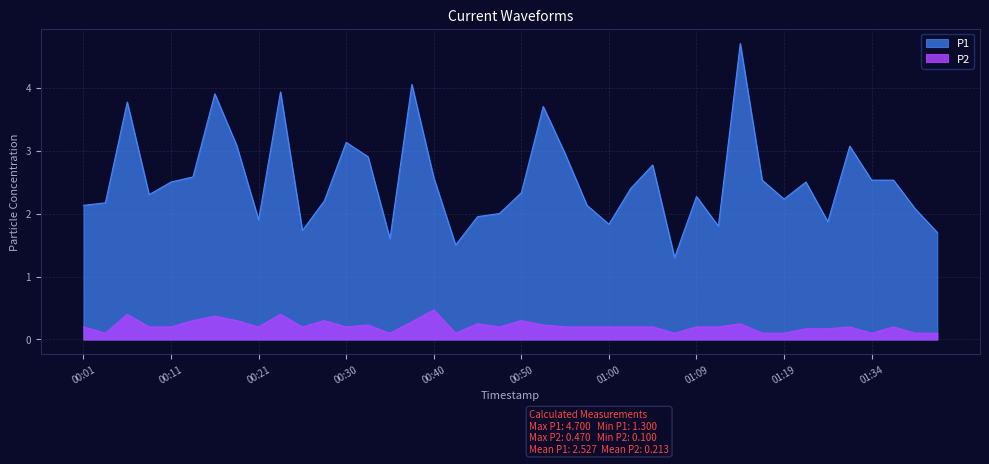

What is the label of the 12th point from the right?

01:09